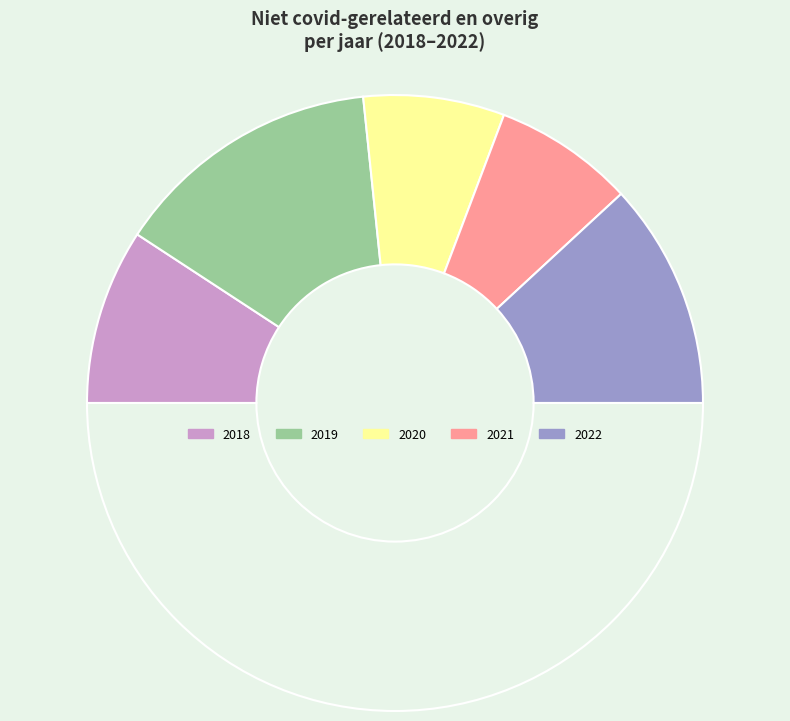

Rank the categories by value from lowest to highest.

2021, 2020, 2018, 2022, 2019